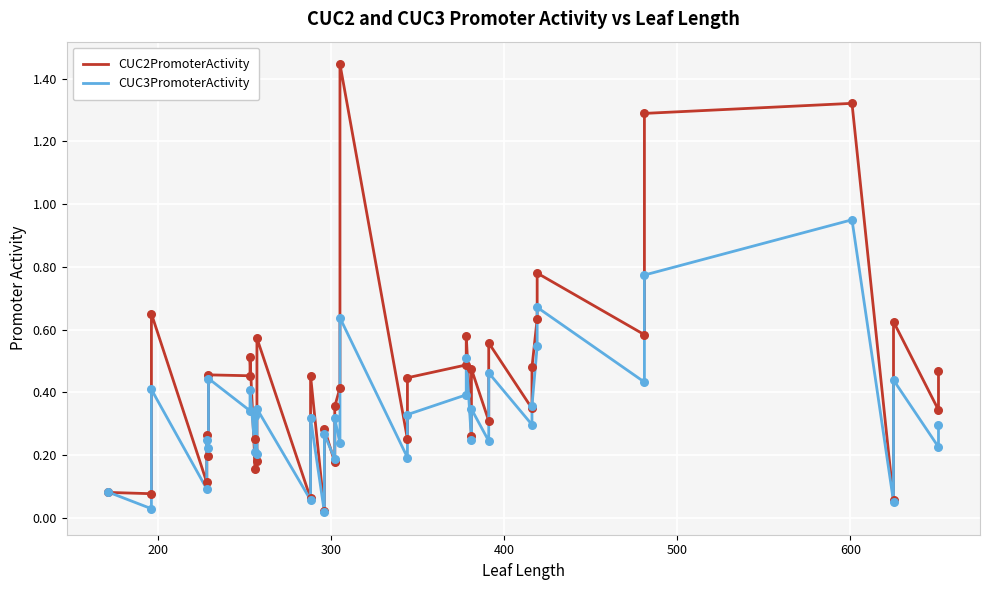

Is the value of CUC3PromoterActivity at 7 greater than the value of CUC2PromoterActivity at 300?

No